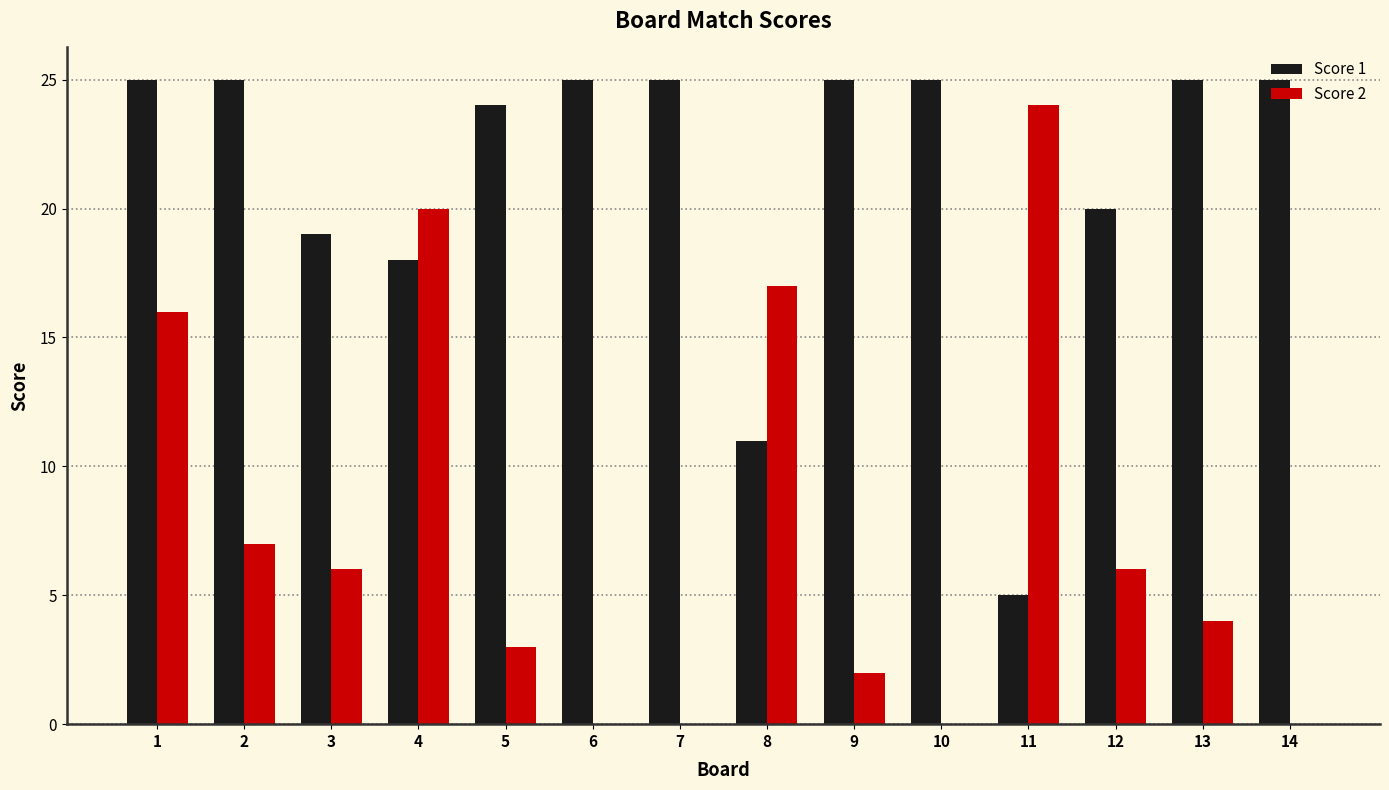

The value of Score 2 at 3 is 6. True or false?

True